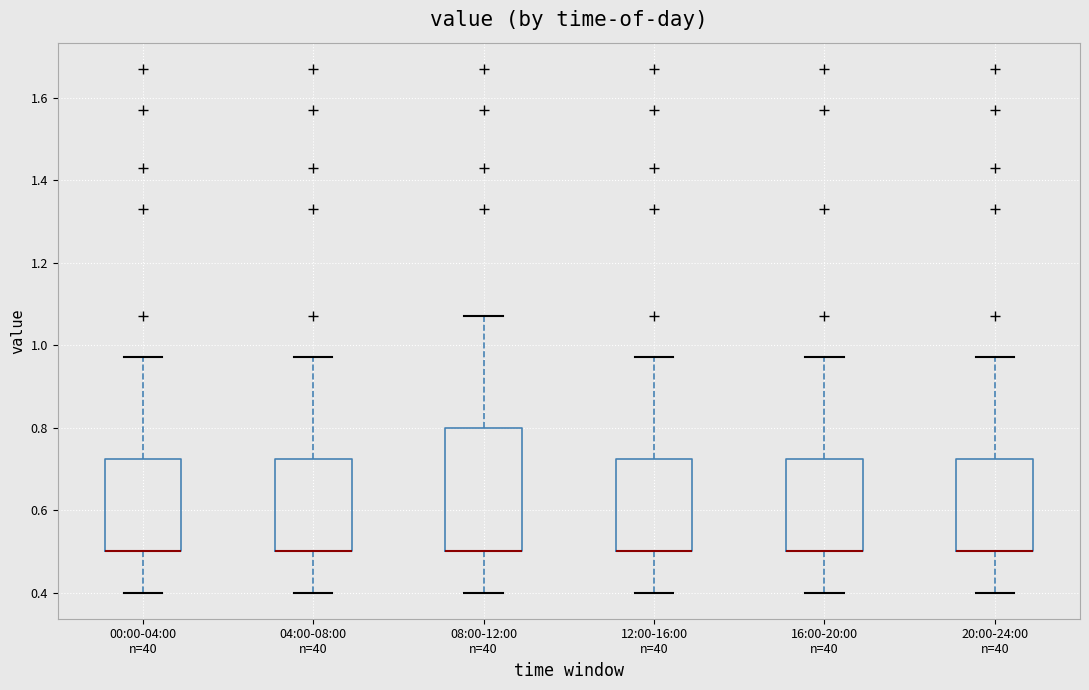

Where is the upper edge of the box for 12:00-16:00 n=40 on the y-axis? The values are not printed on the chart, so give them approximately, as read against the axis.

0.72